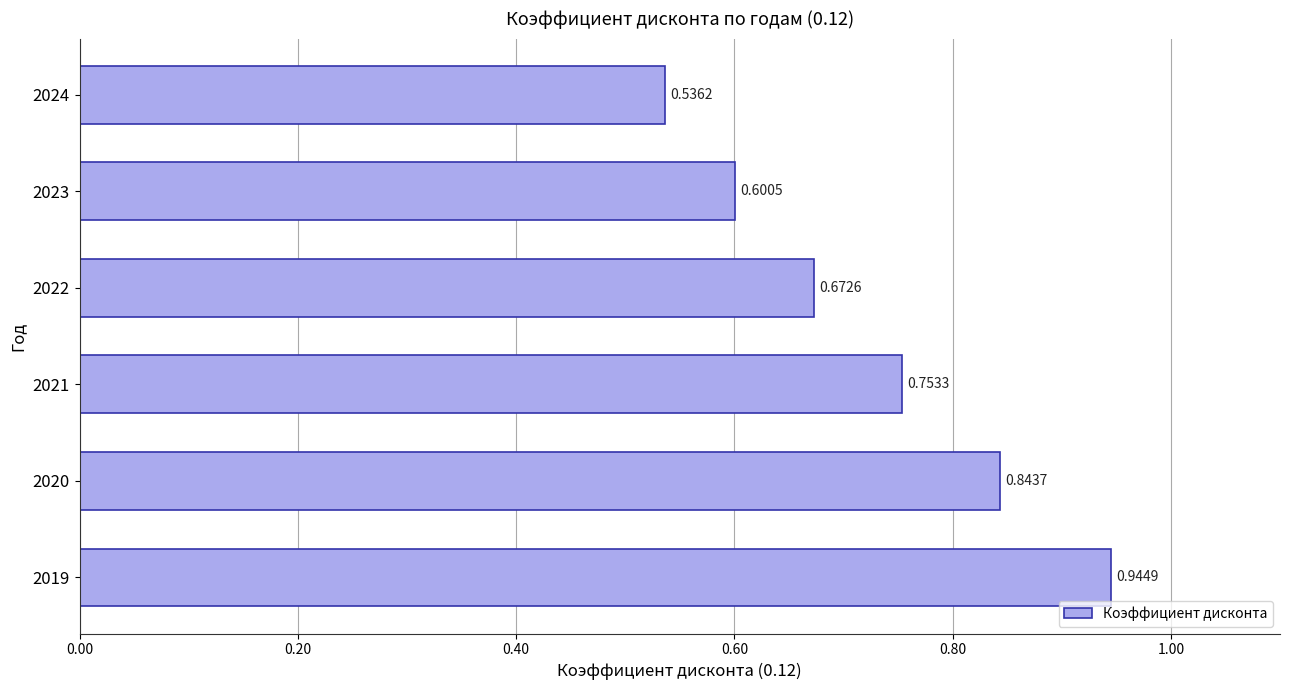

List the labels in order of value, smallest first.

2024, 2023, 2022, 2021, 2020, 2019